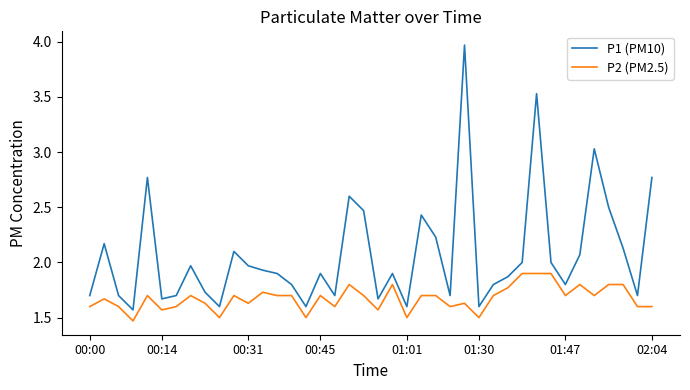

True or false: P1 (PM10) and P2 (PM2.5) intersect in this chart.

False